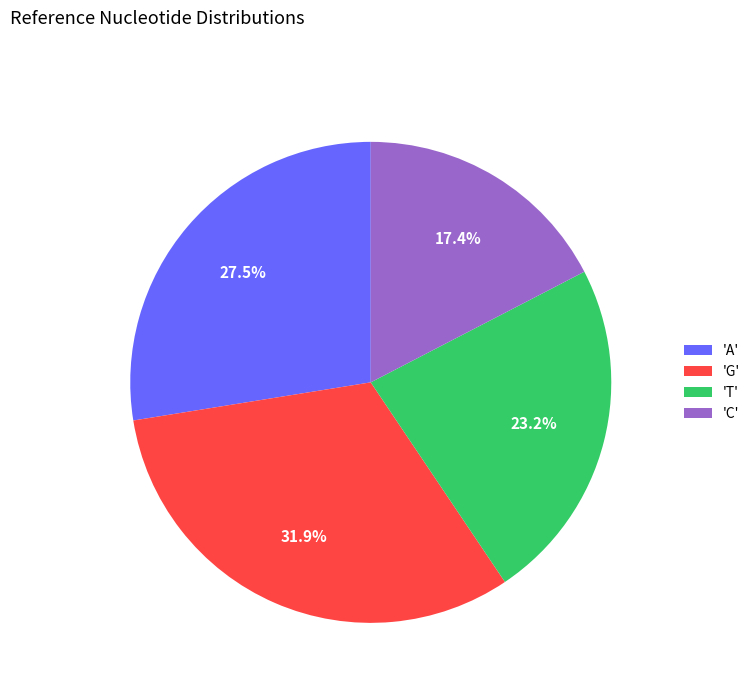

Does any single category account for the majority?

No